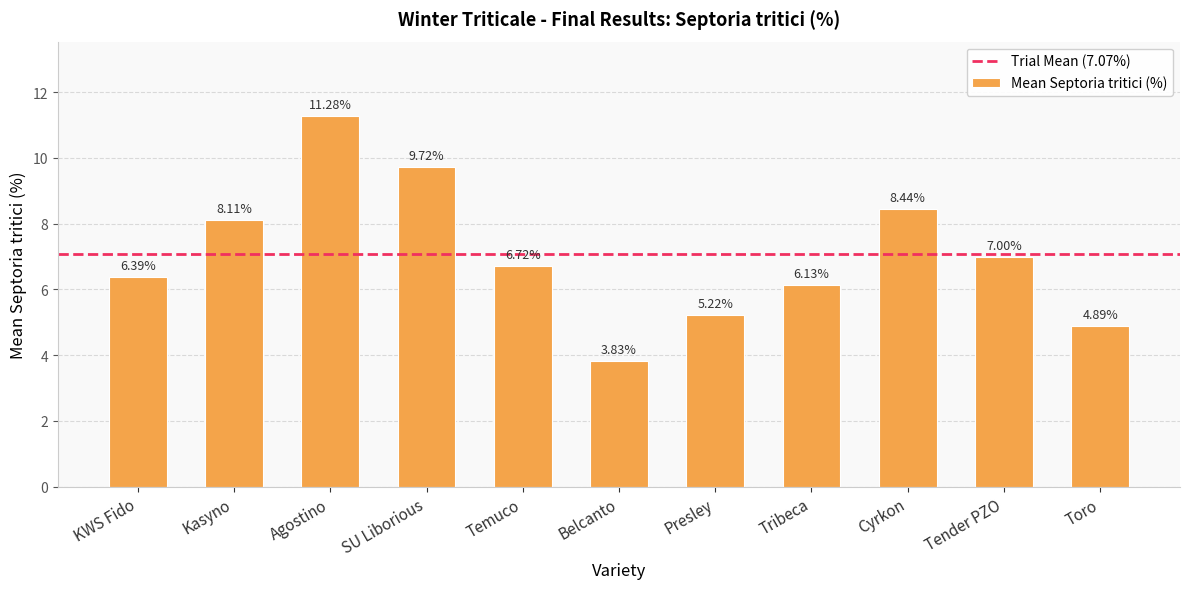

Which category has the highest value across all series?

Agostino